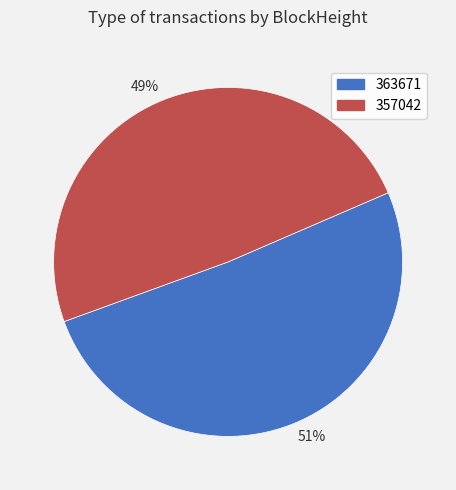

Does any single category account for the majority?

Yes